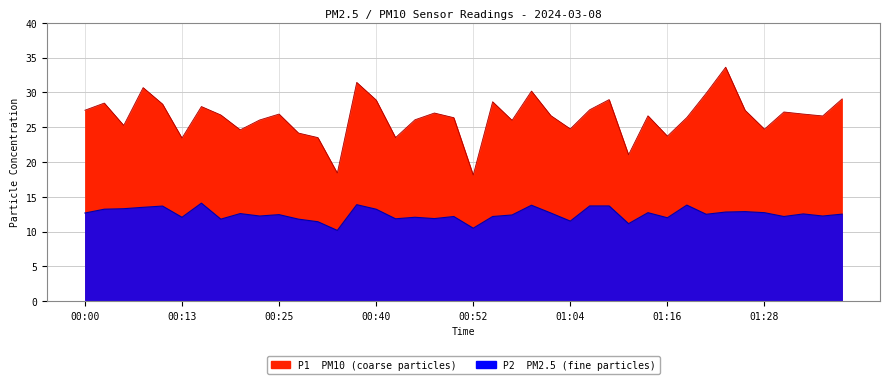

In P2, how many points are higher than both neighbors (excluding endpoints)?

12